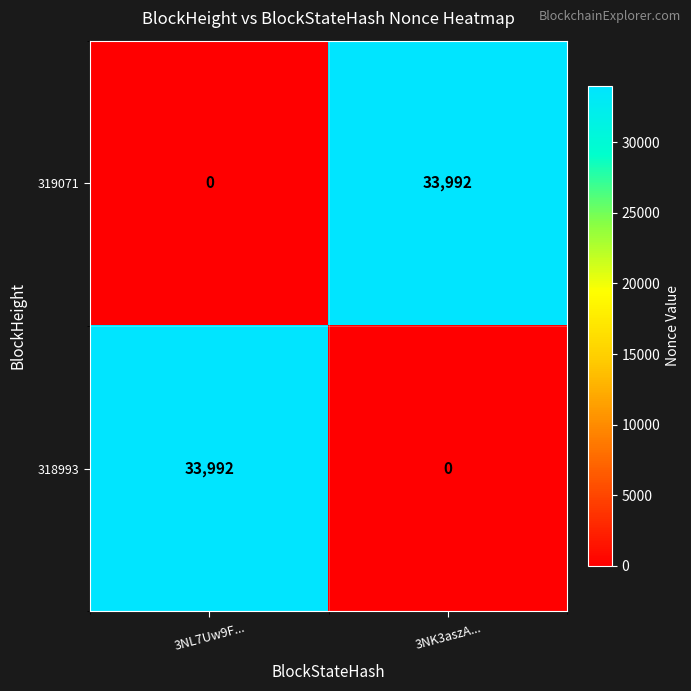

What is the total value across all series at 3NL7Uw9F...?

33992